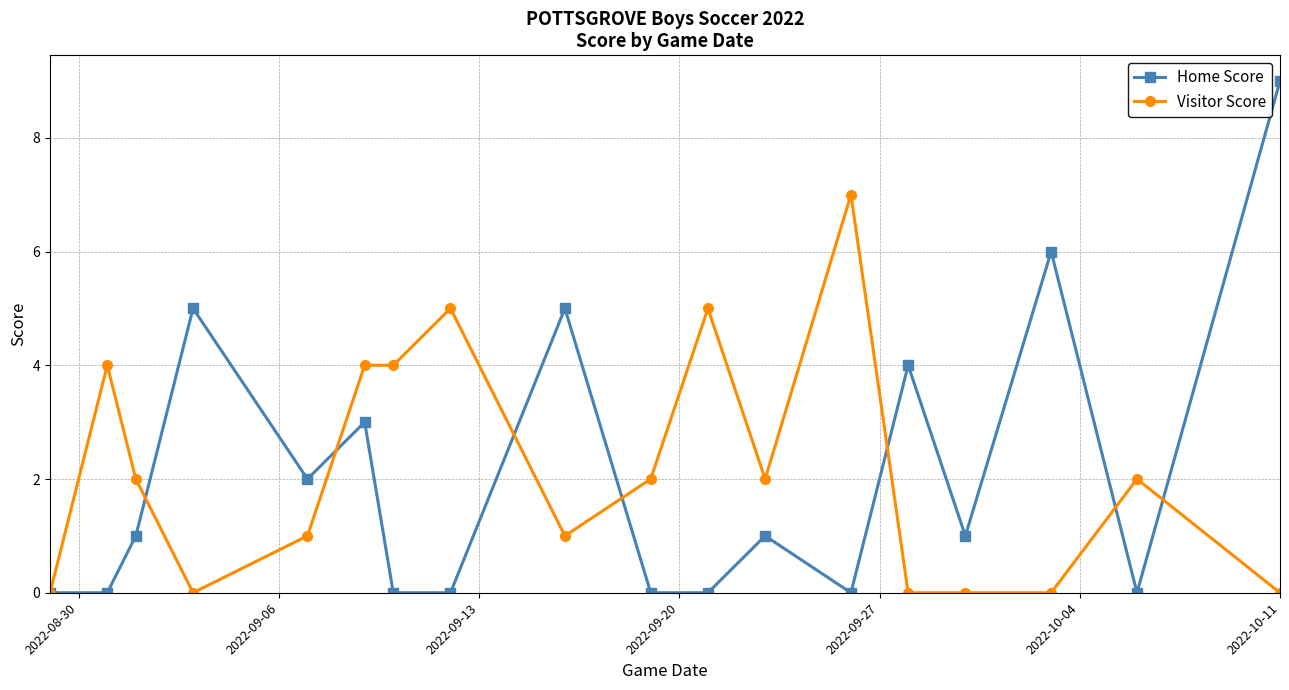

Which series has the largest range (max minus min)?

Home Score